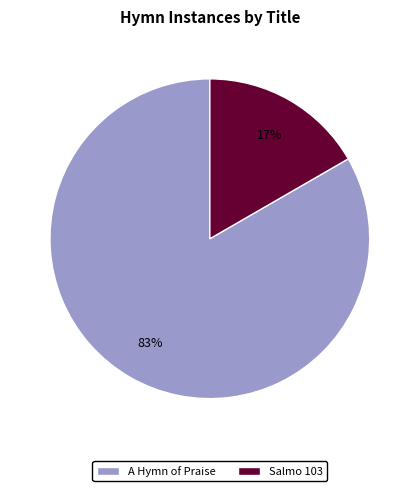

How many segments does this pie chart have?

2